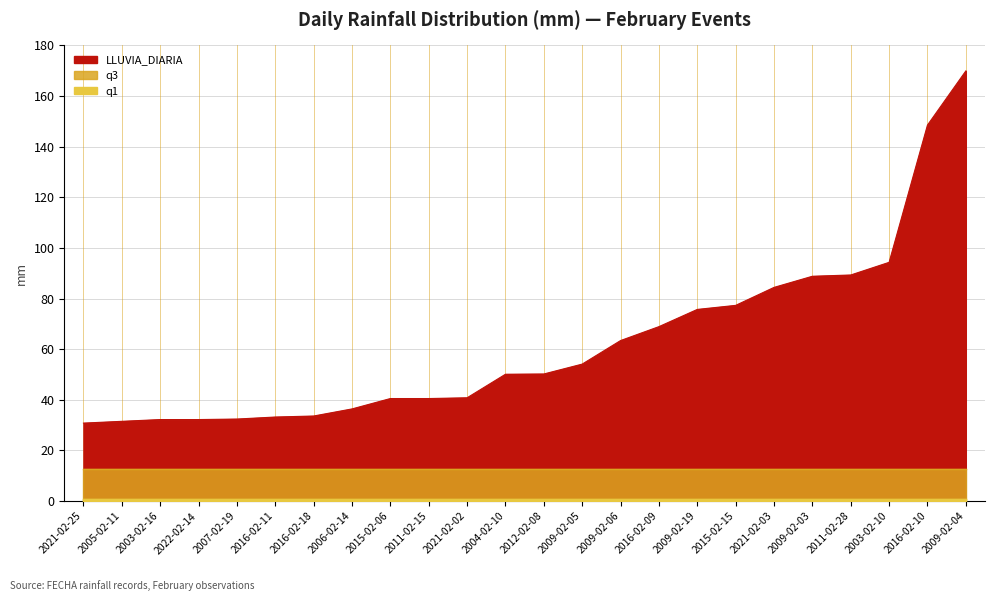

True or false: LLUVIA_DIARIA and q3 cross at least once.

False